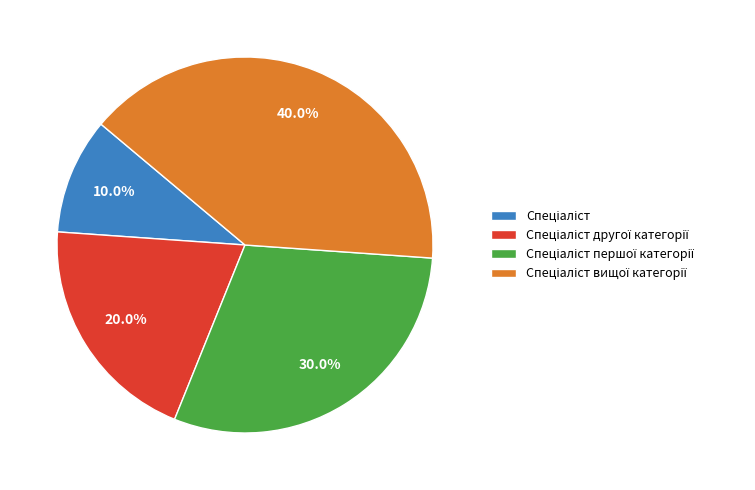

Is there any slice that represents more than half of the pie?

No